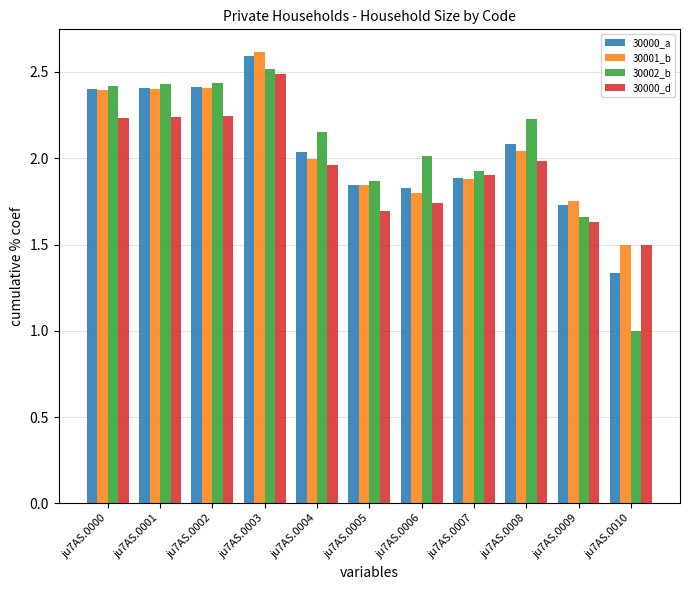

What is the difference between the highest and lowest values at ju7AS.0002?

0.2